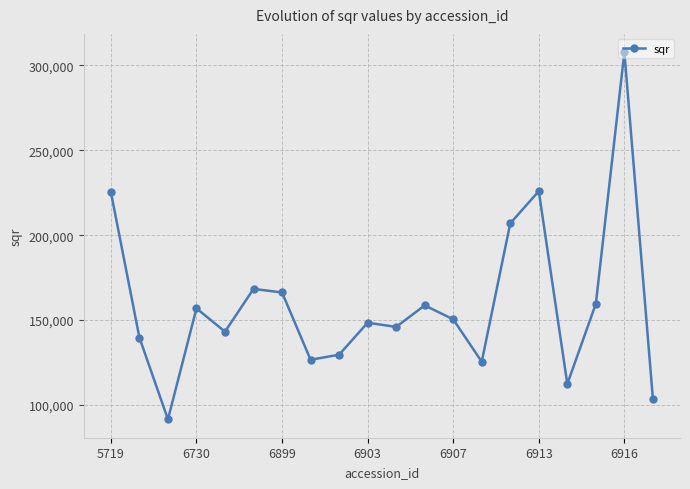

What is the difference between the maximum and minimum values?

216299.3